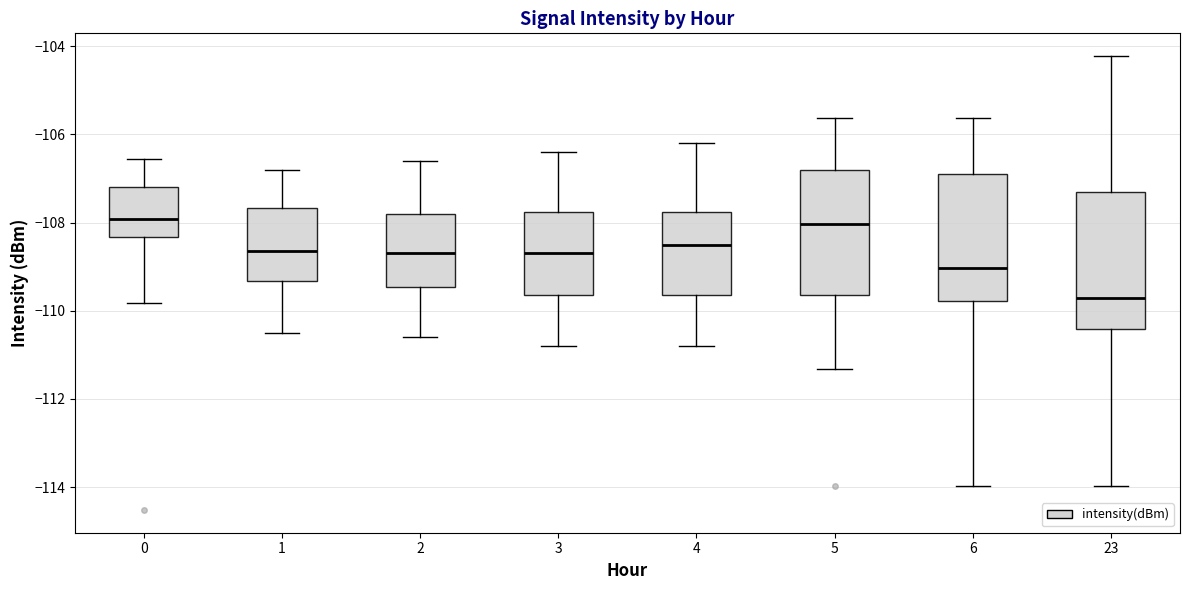

Which box has the lowest median line?

23